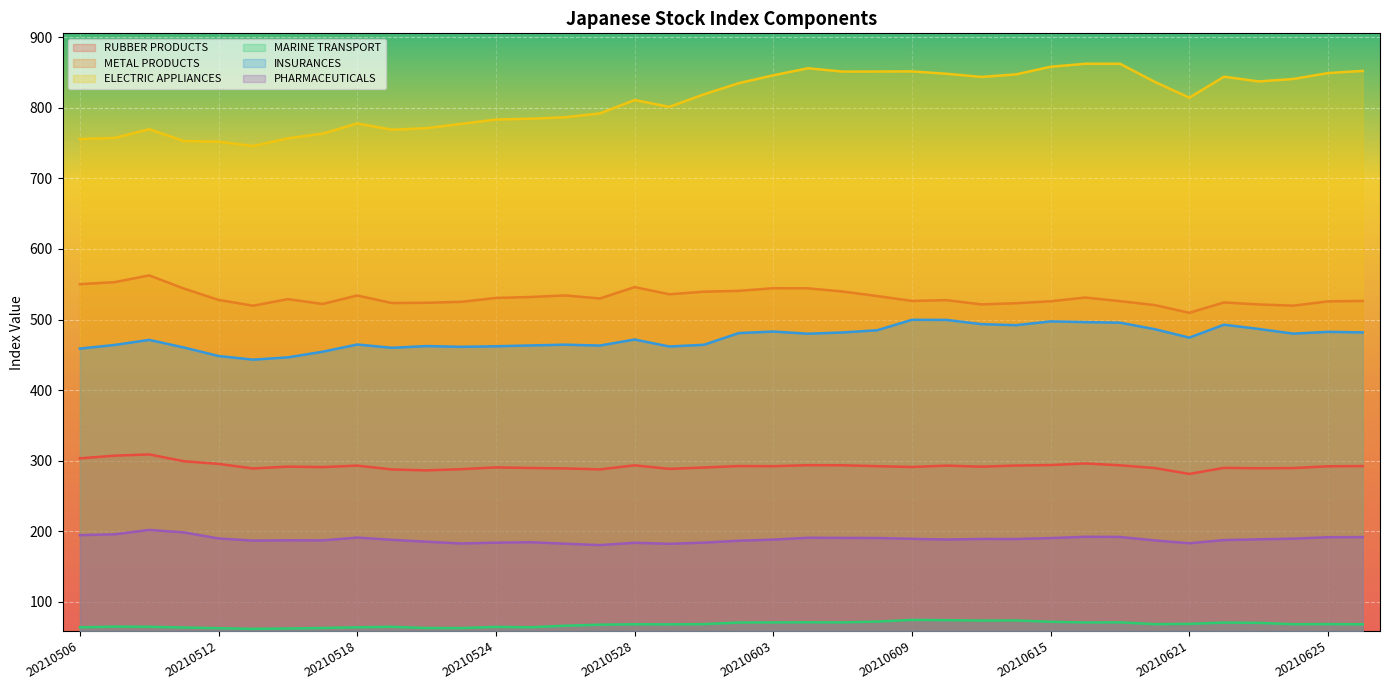

Is the value of METAL PRODUCTS at 20210607 greater than the value of ELECTRIC APPLIANCES at 20210510?

No